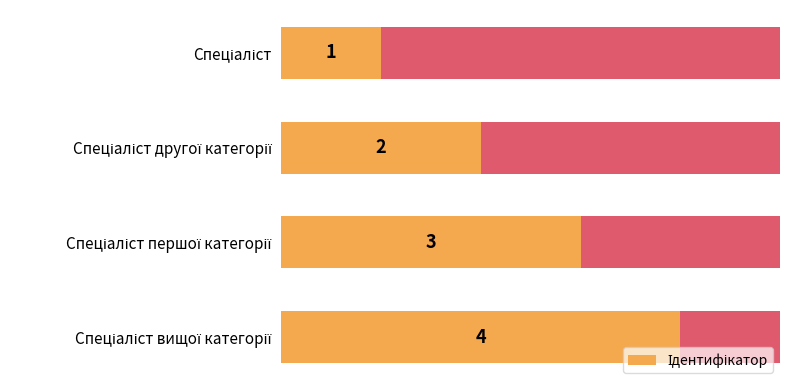

What is the value of the 2nd bar from the left?

2